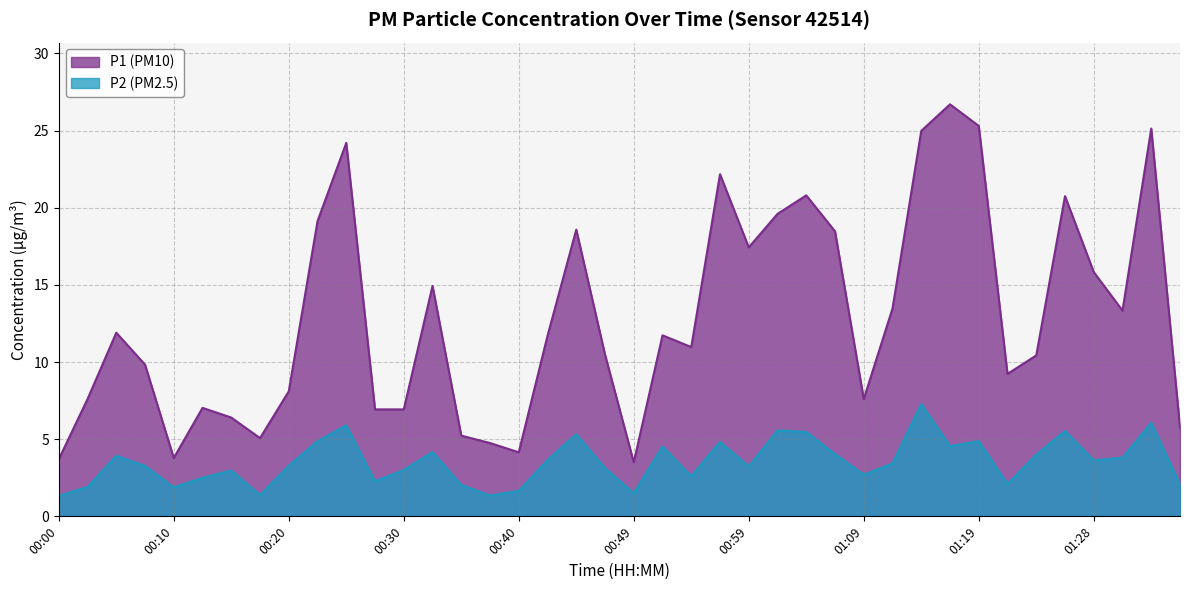

Reading left to right, extract all data points from this chart.

P1: 3.7	7.6	11.9	9.8	3.8	7.0	6.4	5.1	8.1	19.1	24.2	6.9	6.9	14.9	5.2	4.8	4.2	11.7	18.6	10.5	3.5	11.7	11.0	22.2	17.4	19.6	20.8	18.5	7.6	13.5	25.0	26.7	25.3	9.2	10.4	20.8	15.8	13.3	25.1	5.8
P2: 1.3	1.9	3.9	3.3	1.9	2.5	3.0	1.4	3.3	4.9	5.9	2.3	3.0	4.2	2.0	1.4	1.6	3.6	5.3	3.1	1.5	4.5	2.6	4.8	3.2	5.6	5.5	4.0	2.7	3.4	7.3	4.5	4.9	2.1	4.0	5.5	3.6	3.8	6.1	2.1